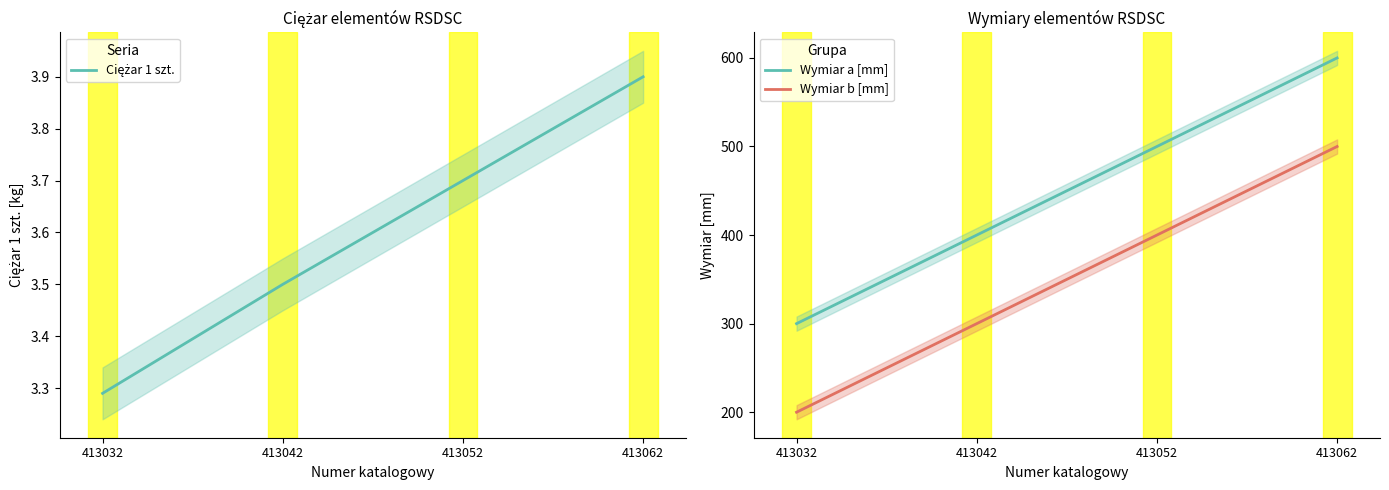

What is the difference between the maximum and minimum values in the Wymiar b [mm] series?

300